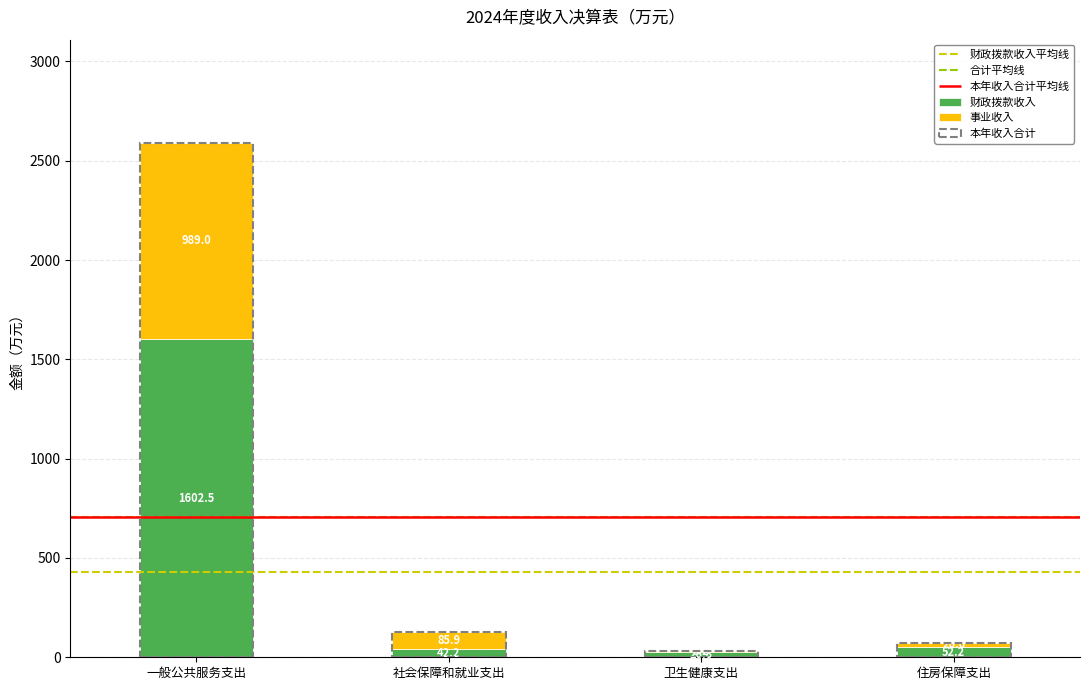

Which category has the lowest value in the 本年收入合计 series?

卫生健康支出